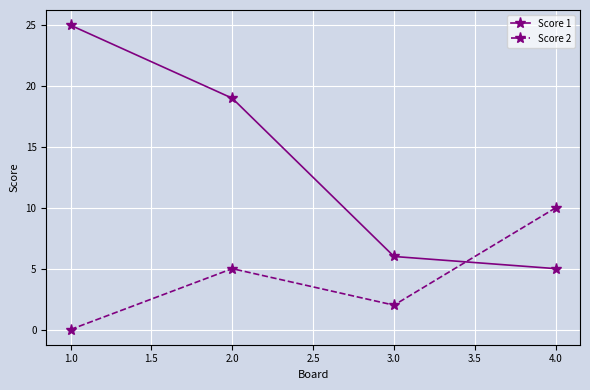

At which category does Score 2 reach its first local valley?

3.0